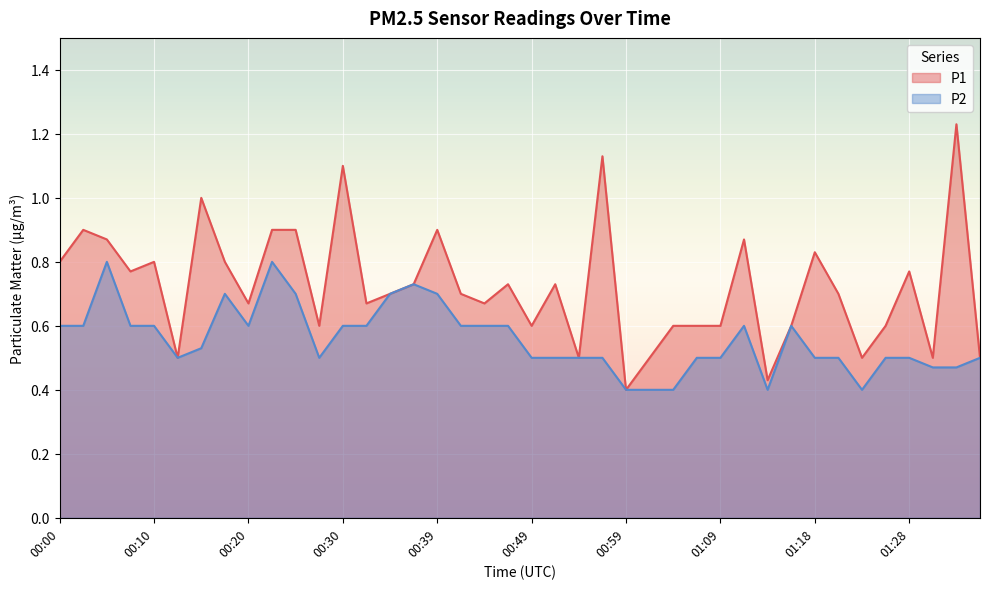

What is the difference between the maximum and second lowest values in the P1 series?

0.8